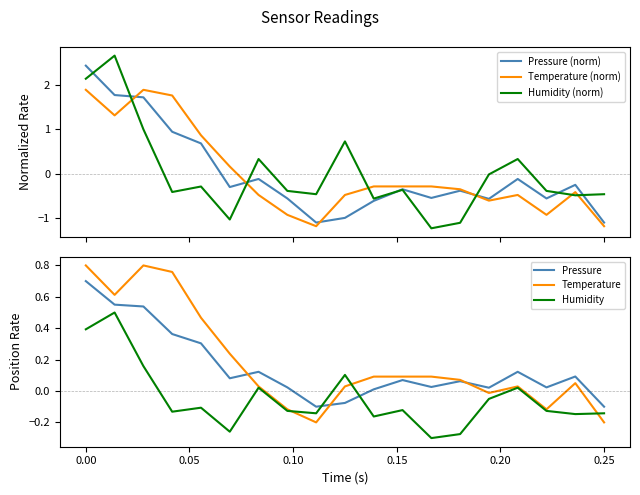

How many intersections are there between Humidity (norm) and Temperature (norm)?

6